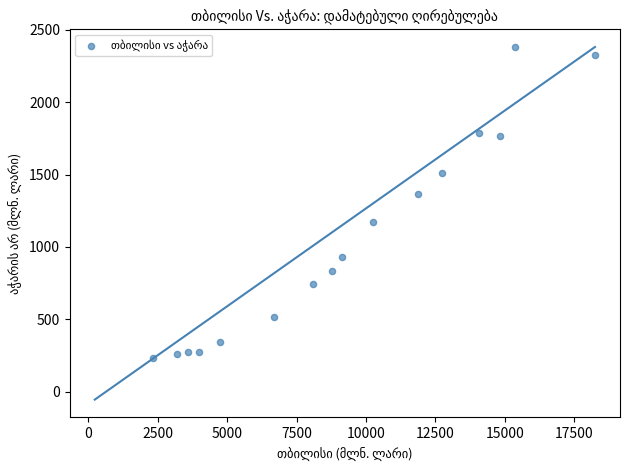

What is the range of Y values (max minus min)?

2153.0